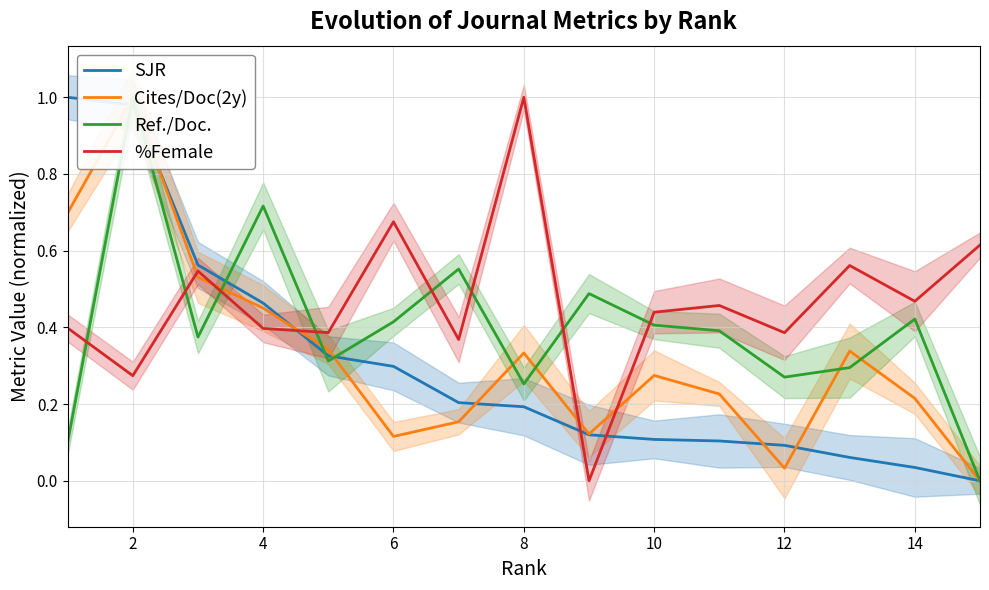

Is the value of Ref./Doc. at 11 greater than the value of SJR at 16?

Yes